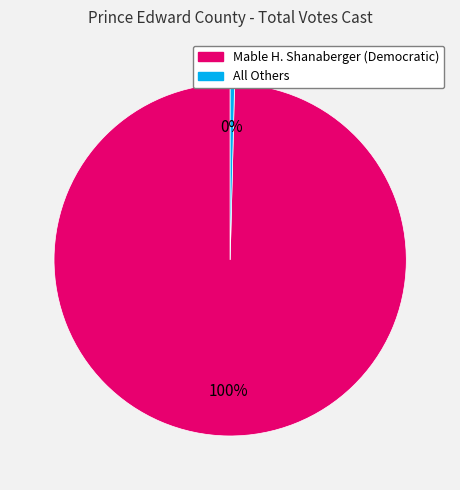

Which slice represents more than half of the pie?

Mable H. Shanaberger (Democratic)